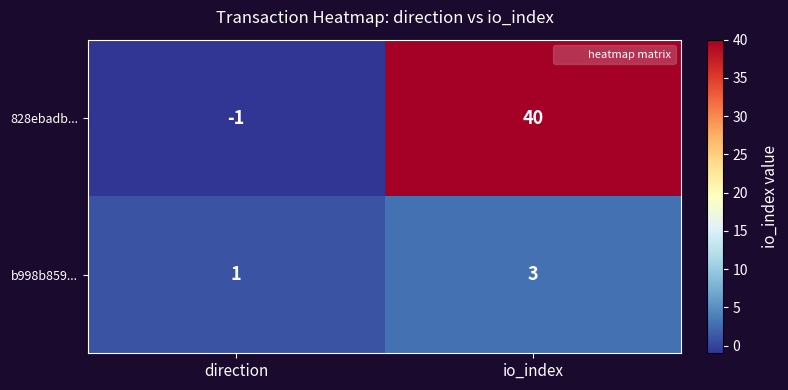

What is the greatest value displayed?

40